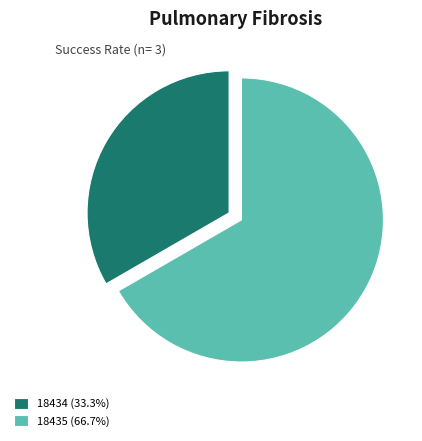

Do 18435 (66.7%) and 18434 (33.3%) together represent more than half of the pie?

Yes